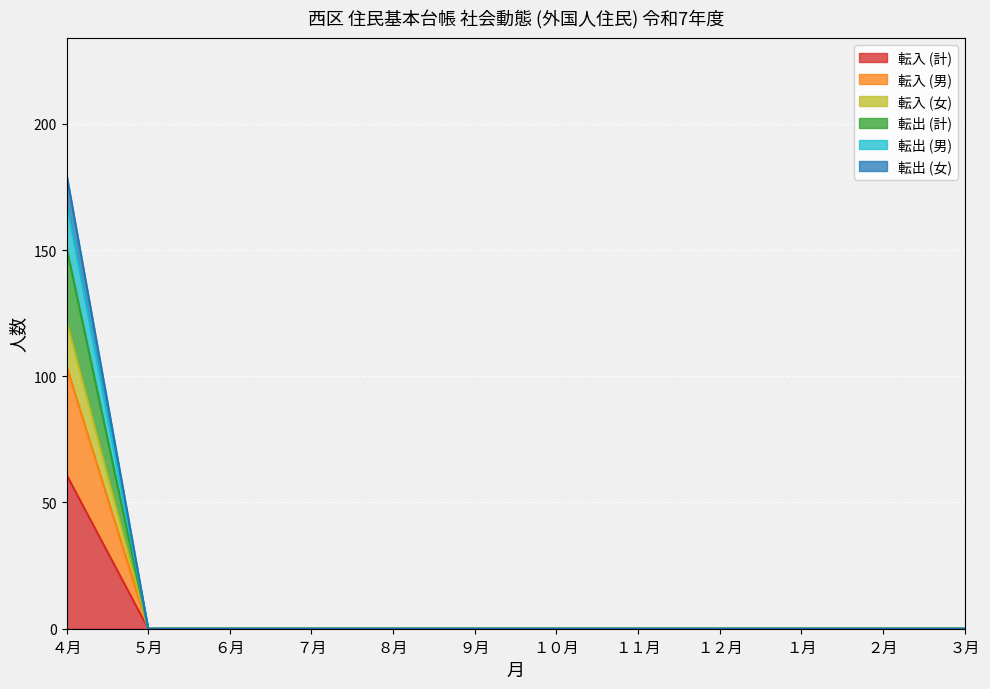

Which category has the lowest value across all series?

５月